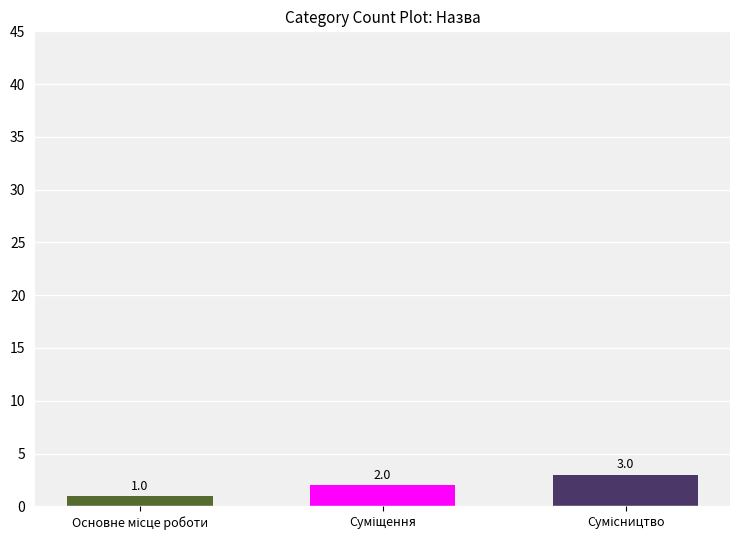

What is the value of the 1st bar from the left?

1